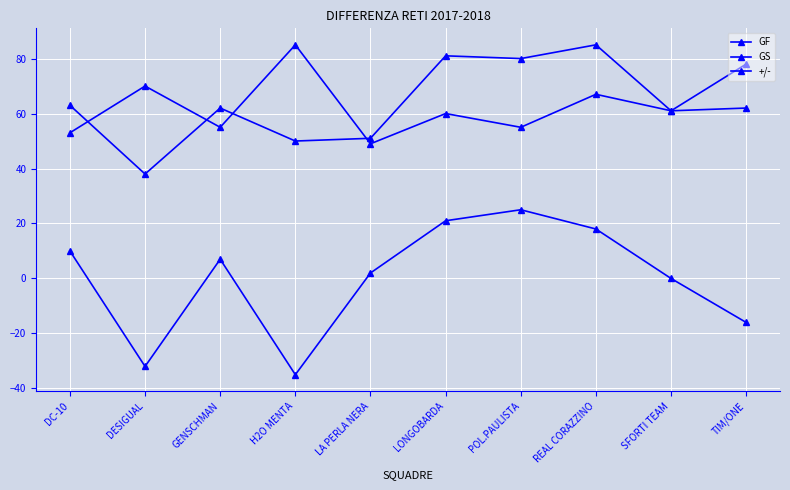

How many values in the +/- series are below 7?

5